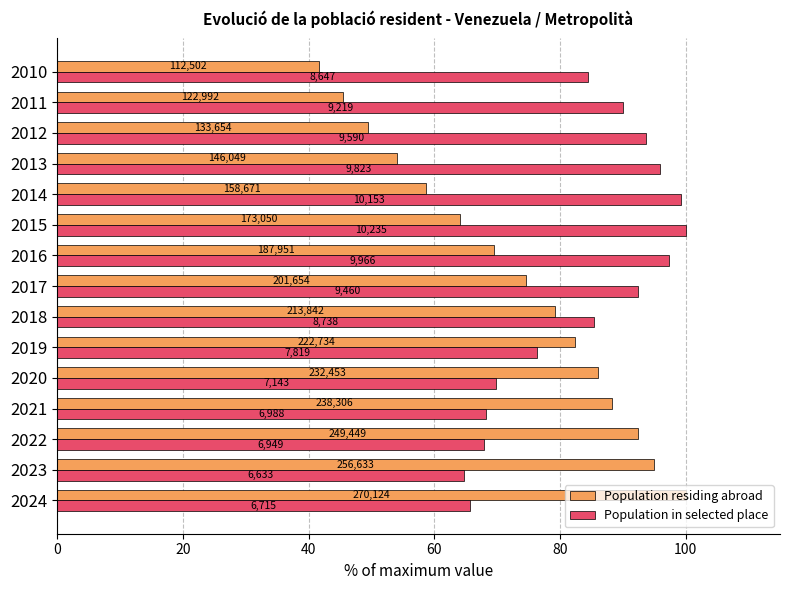

Rank the series by their maximum value, from highest to lowest.

Population residing abroad, Population in selected place